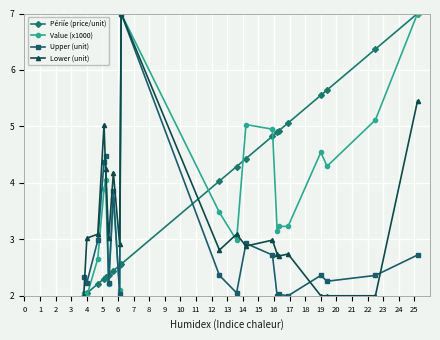

True or false: Lower (unit) has more than 1 interior local peaks.

True